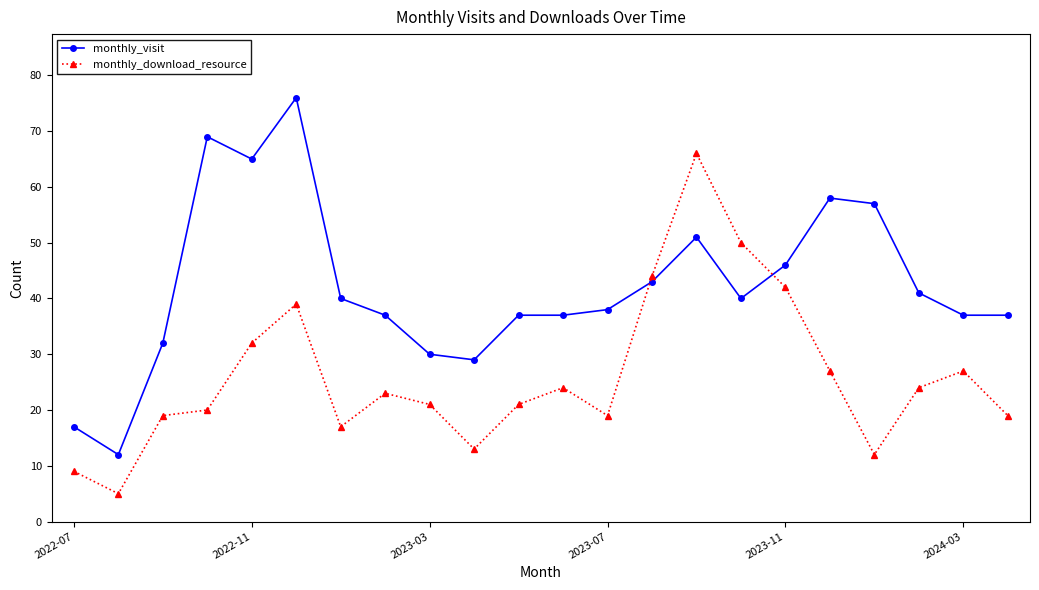

What is the minimum value for monthly_visit?

12